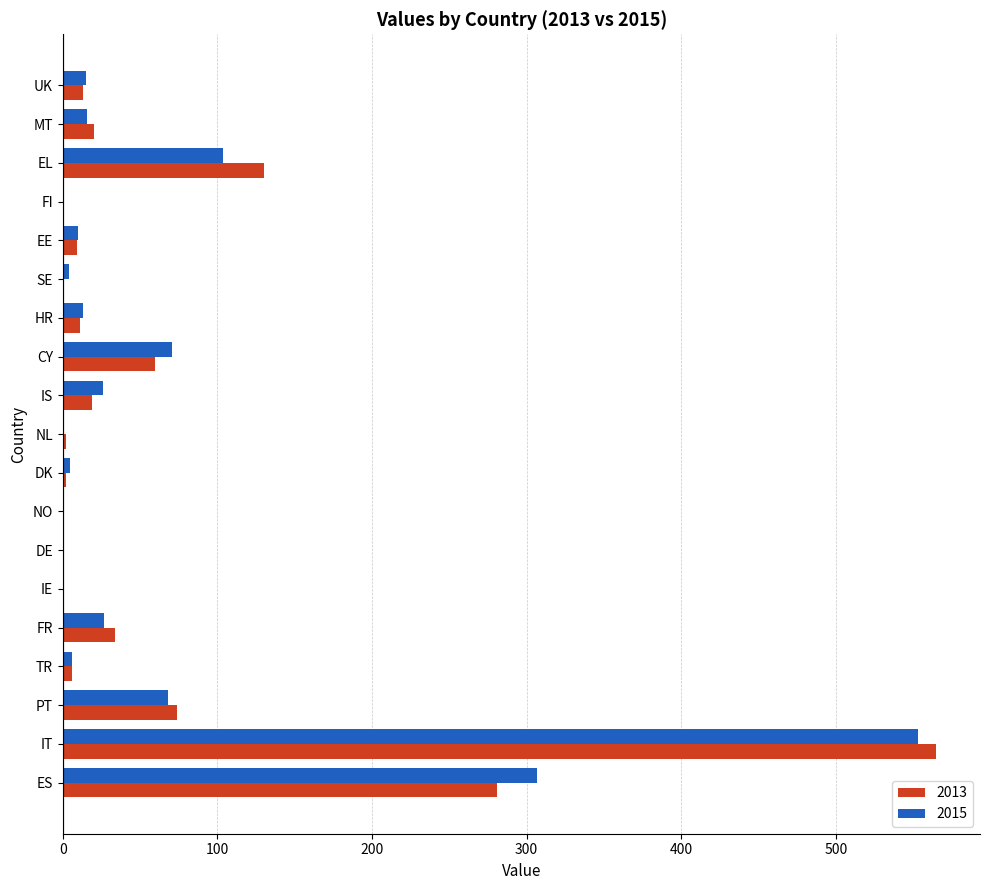

At which category is the sum across all series the highest?

IT